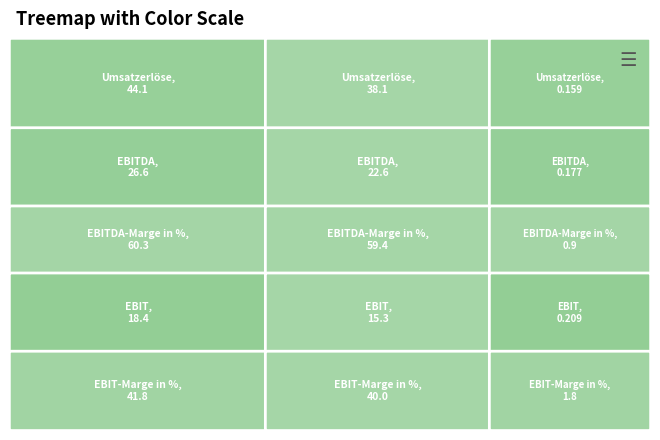

How many values in the EBIT series are below 15?

1